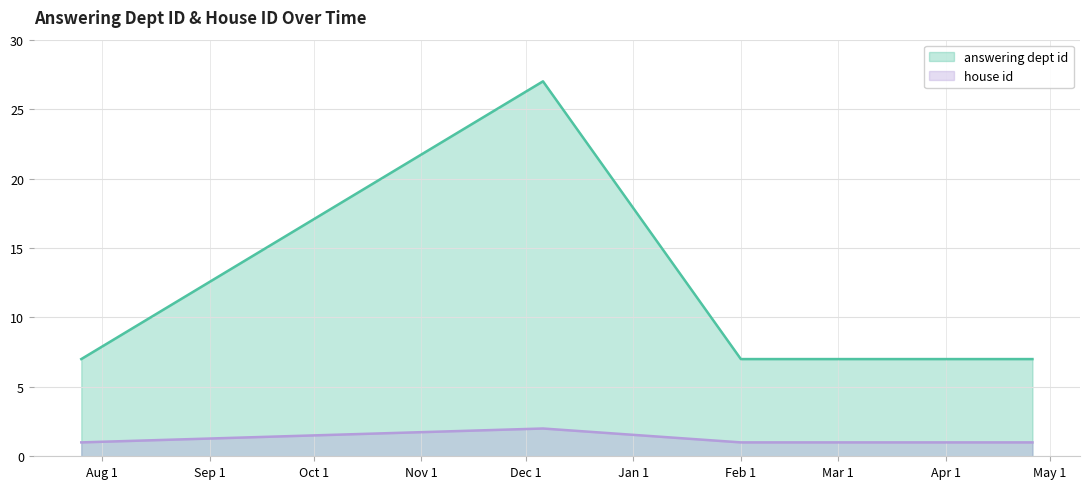

True or false: answering dept id has a value of 7 at 2017-04-26.

True